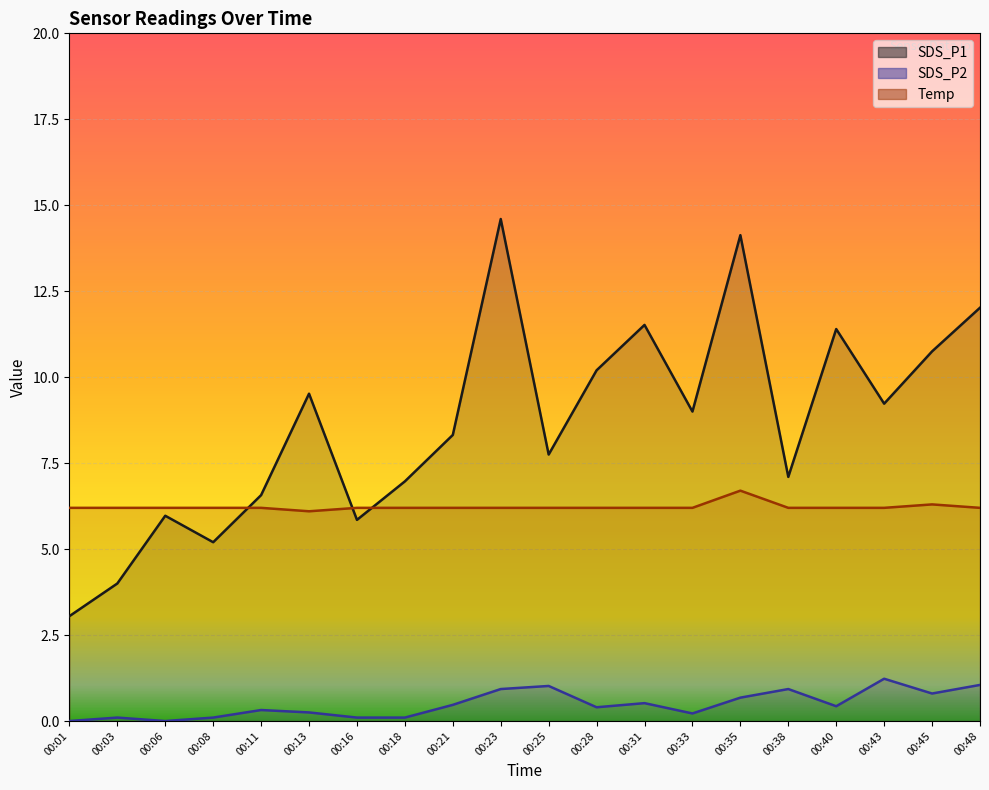

Reading left to right, transcribe all the data shown in this chart.

SDS_P1: 3.0	4.0	6.0	5.2	6.6	9.5	5.8	7.0	8.3	14.6	7.8	10.2	11.5	9.0	14.1	7.1	11.4	9.2	10.8	12.0
SDS_P2: 0.0	0.1	0.0	0.1	0.3	0.2	0.1	0.1	0.5	0.9	1.0	0.4	0.5	0.2	0.7	0.9	0.4	1.2	0.8	1.1
Temp: 6.2	6.2	6.2	6.2	6.2	6.1	6.2	6.2	6.2	6.2	6.2	6.2	6.2	6.2	6.7	6.2	6.2	6.2	6.3	6.2